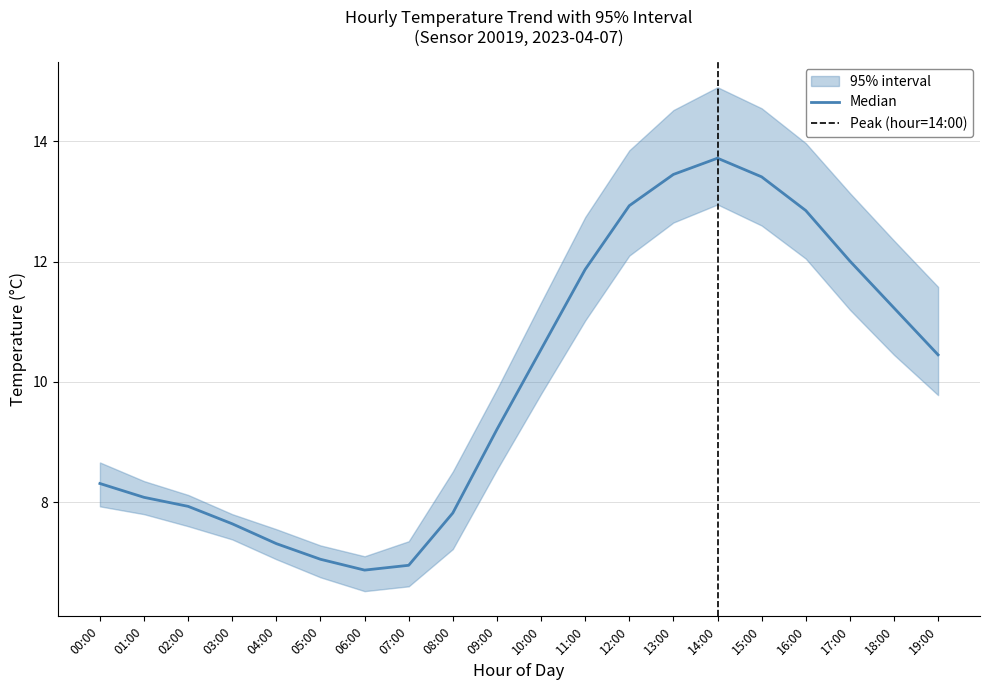

What is the label of the 20th point from the left?

19:00